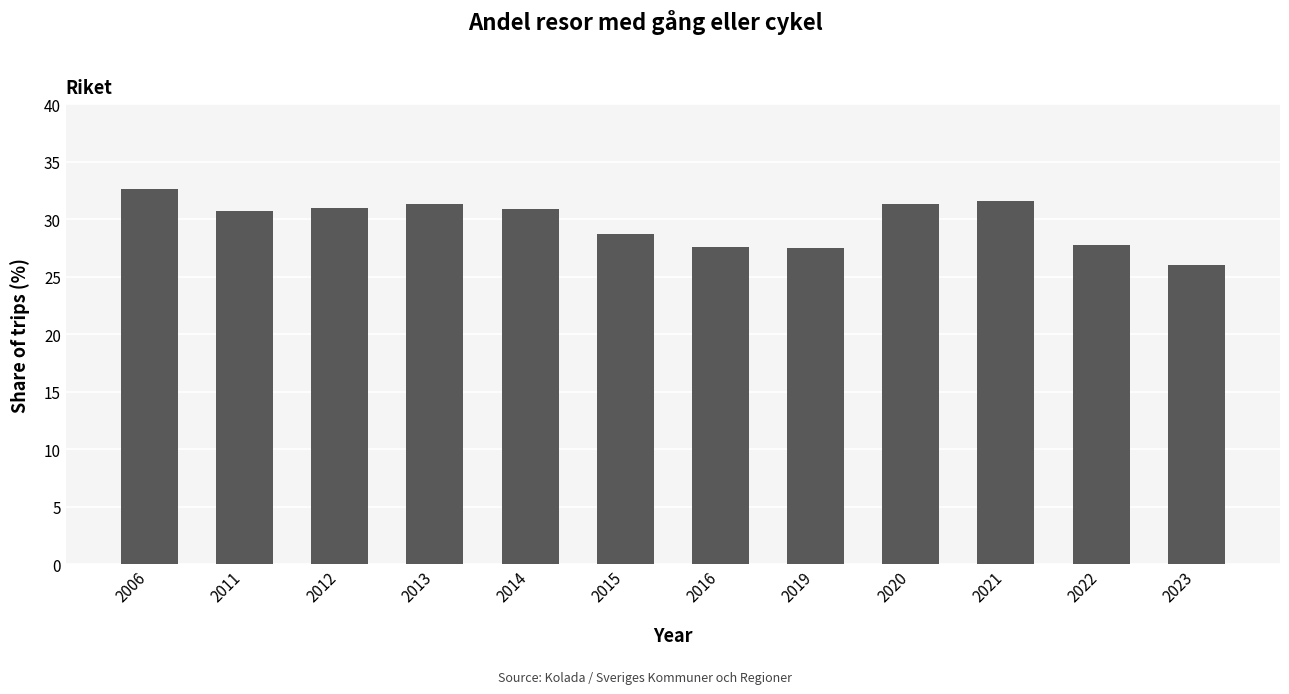

What is the average value?

29.7